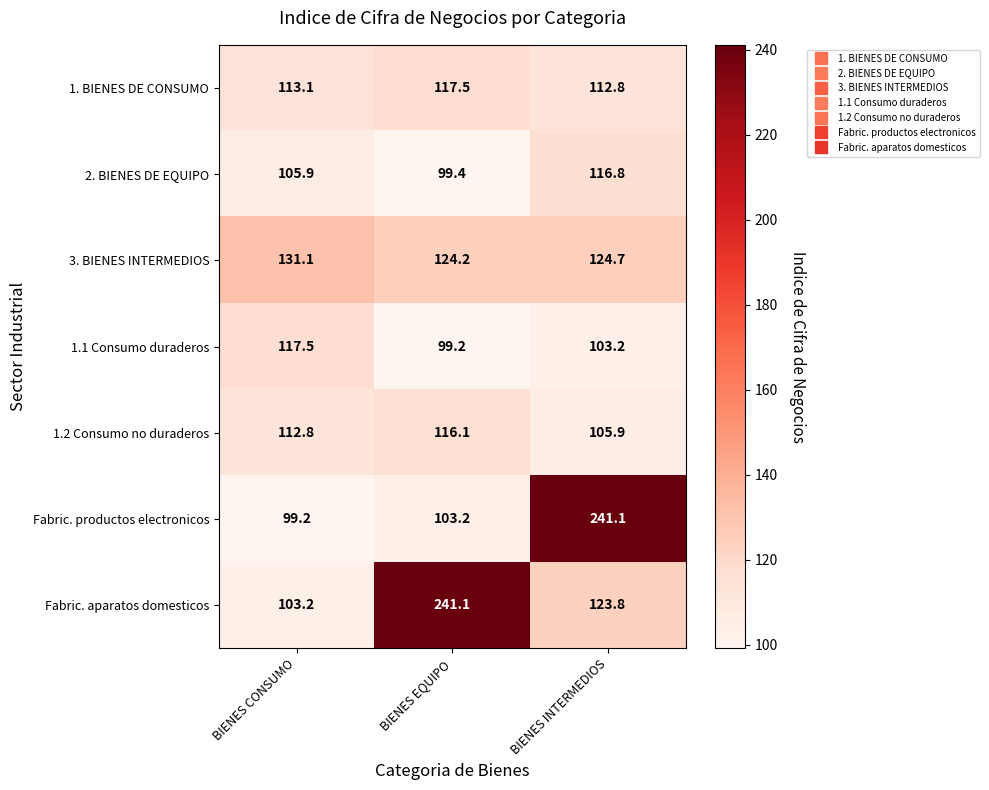

Rank the series at BIENES EQUIPO from highest to lowest value.

Fabric. aparatos domesticos, 3. BIENES INTERMEDIOS, 1. BIENES DE CONSUMO, 1.2 Consumo no duraderos, Fabric. productos electronicos, 2. BIENES DE EQUIPO, 1.1 Consumo duraderos